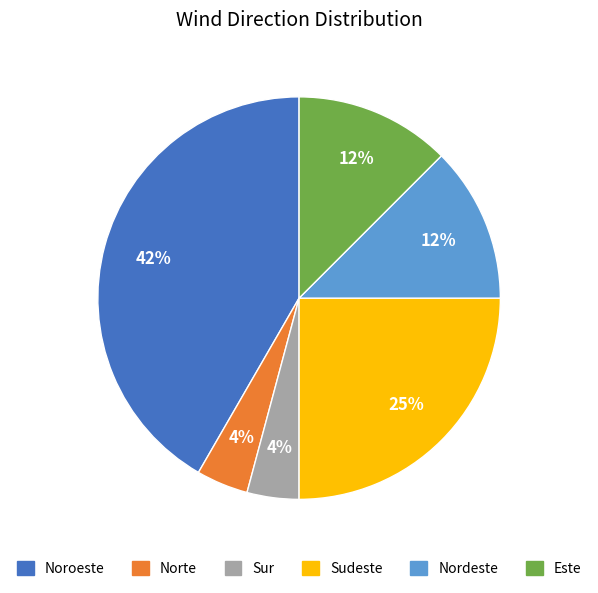

To the nearest percent, what portion does Sudeste represent?

25%